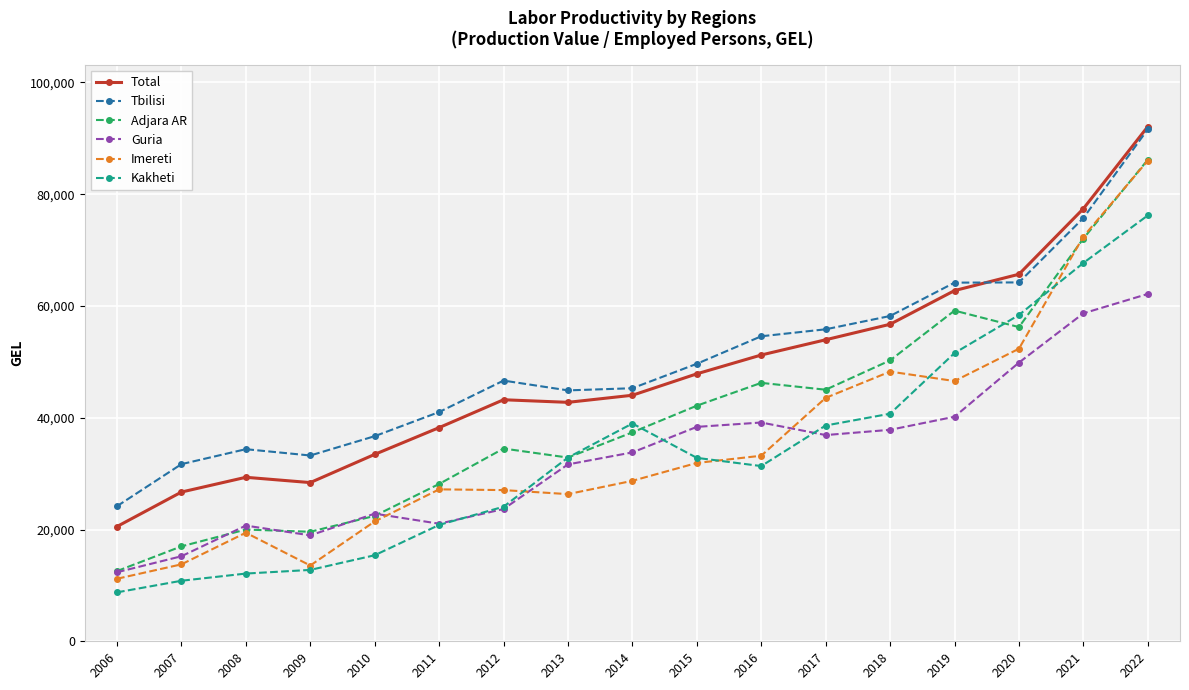

Is the value of Guria at 2008 greater than the value of Imereti at 2019?

No